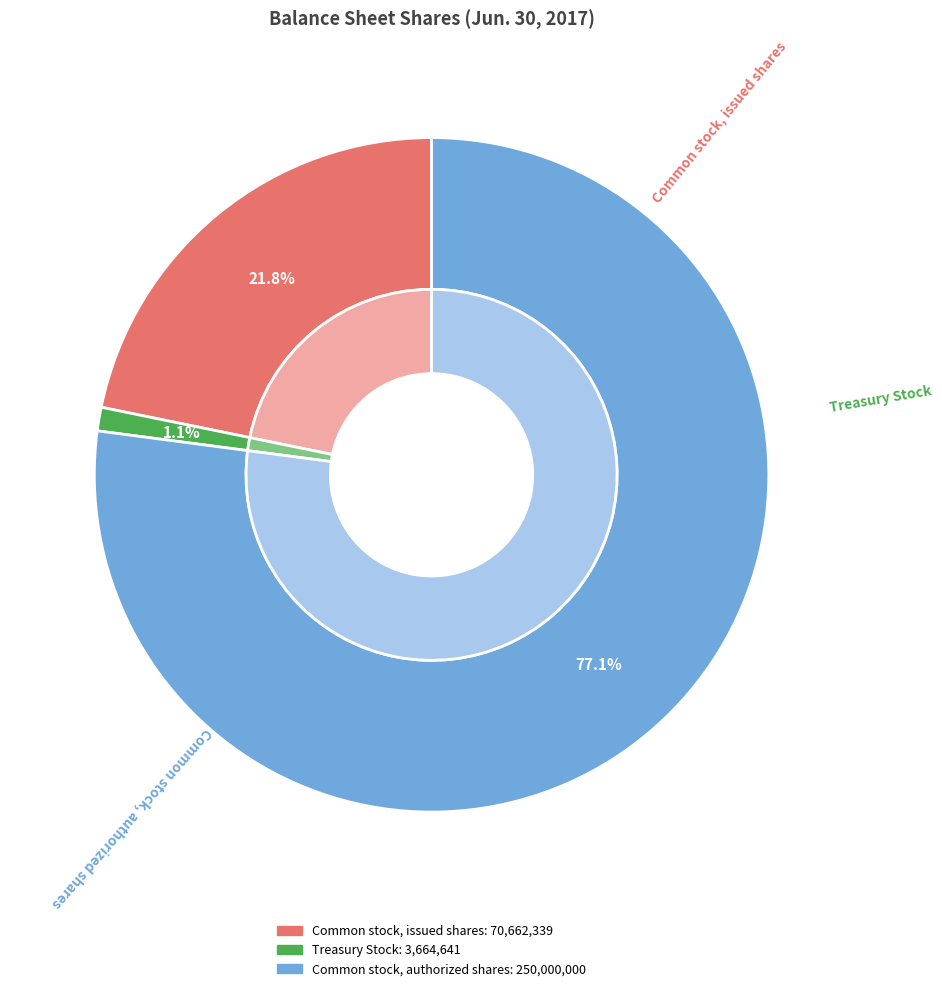

To the nearest percent, what is the combined percentage of Common stock, authorized shares and Common stock, issued shares?

99%